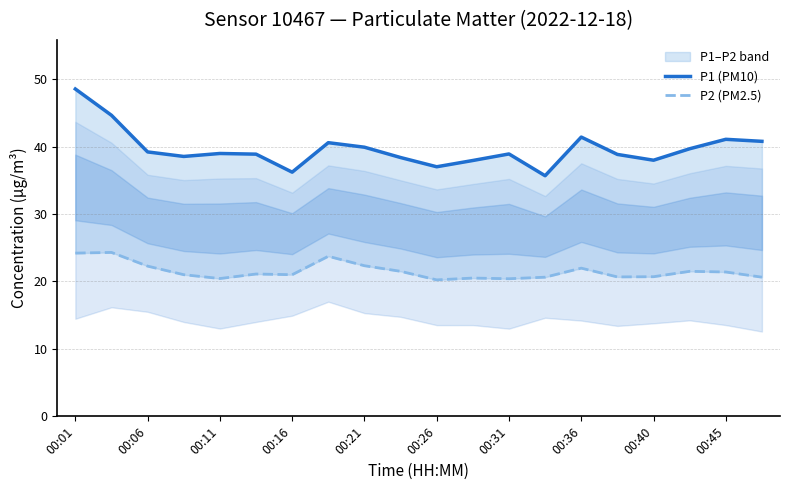

What is the sum of all P1 (PM10) values?

793.0